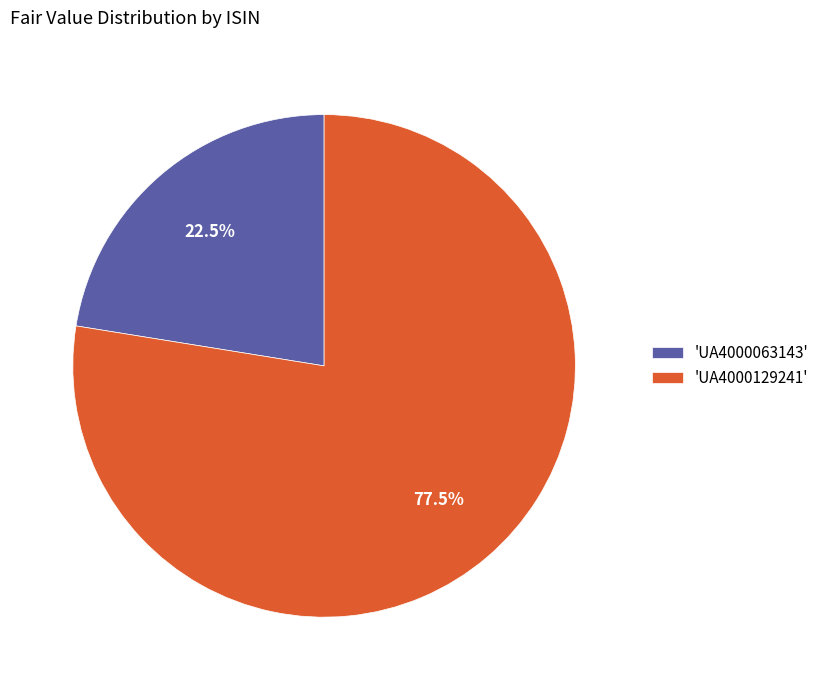

Which slice is the smallest?

'UA4000063143'